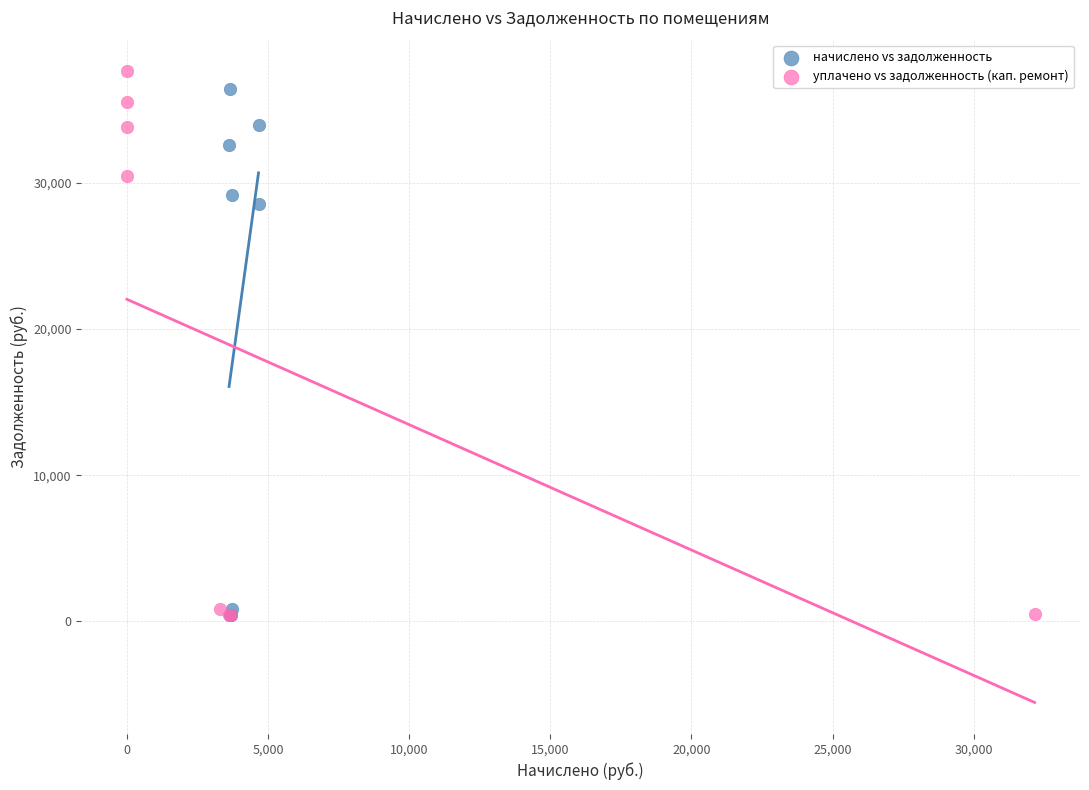

Which series has the largest Y range (max minus min)?

уплачено vs задолженность (кап. ремонт)